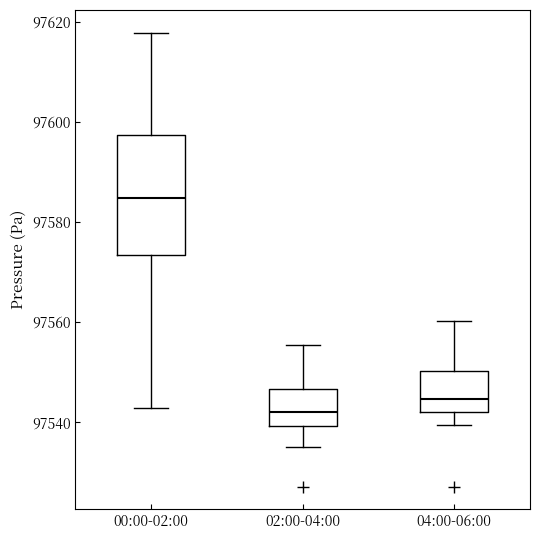

Where does the lower whisker of the box for 00:00-02:00 end on the y-axis? The values are not printed on the chart, so give them approximately, as read against the axis.

97542